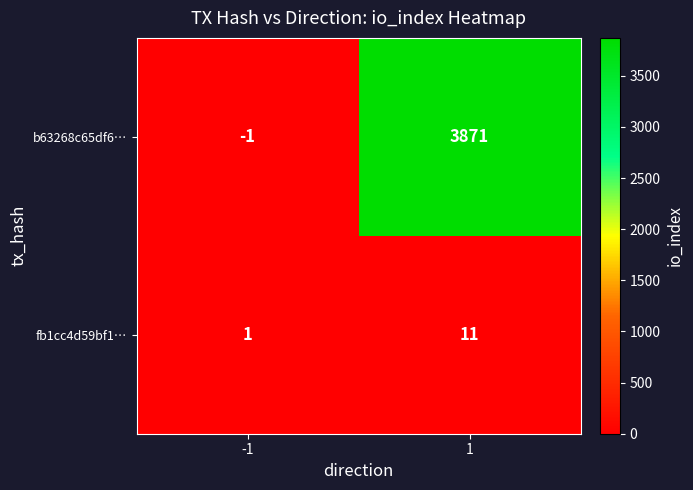

What is the average value of the fb1cc4d59bf1… series?

6